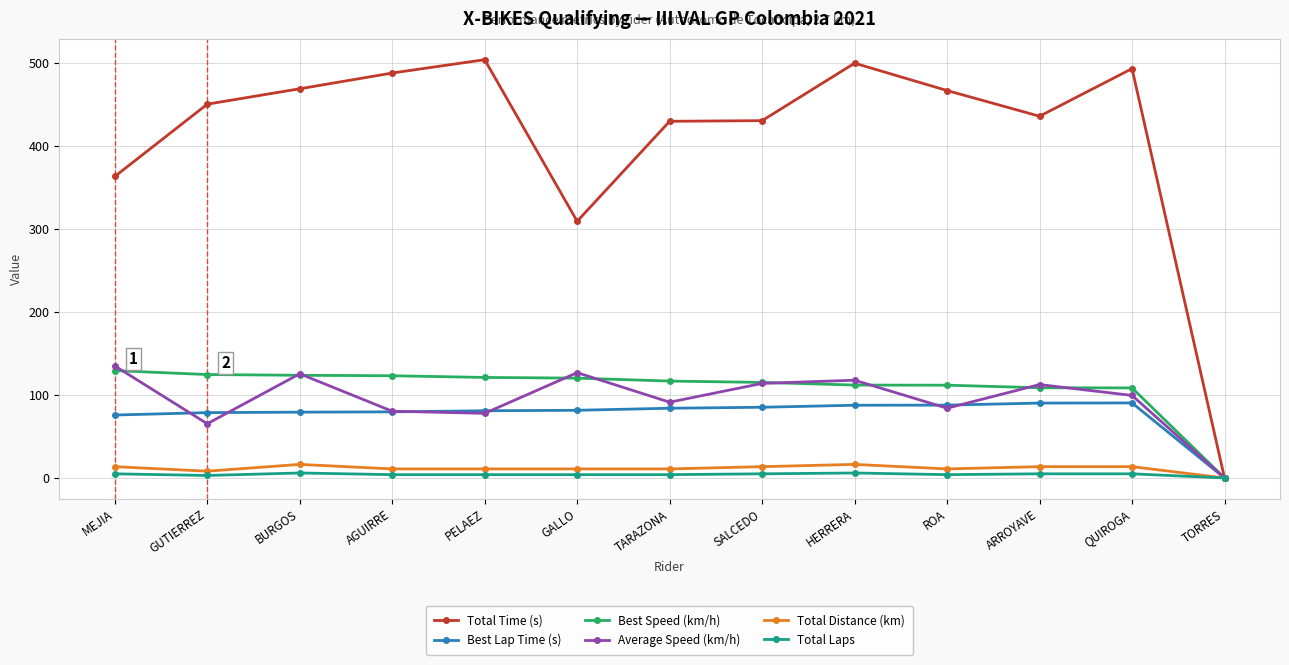

Which series has the widest spread of values?

Total Time (s)